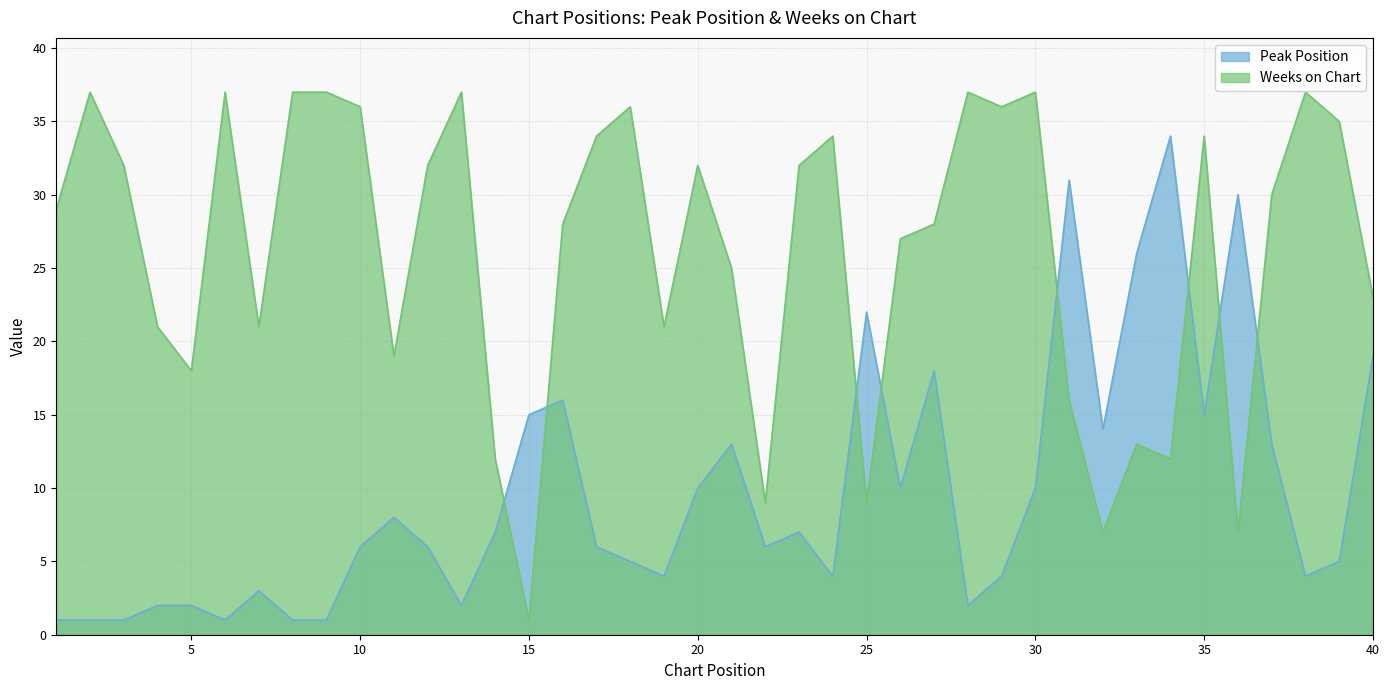

Rank the series at 24 from highest to lowest value.

Weeks on Chart, Peak Position